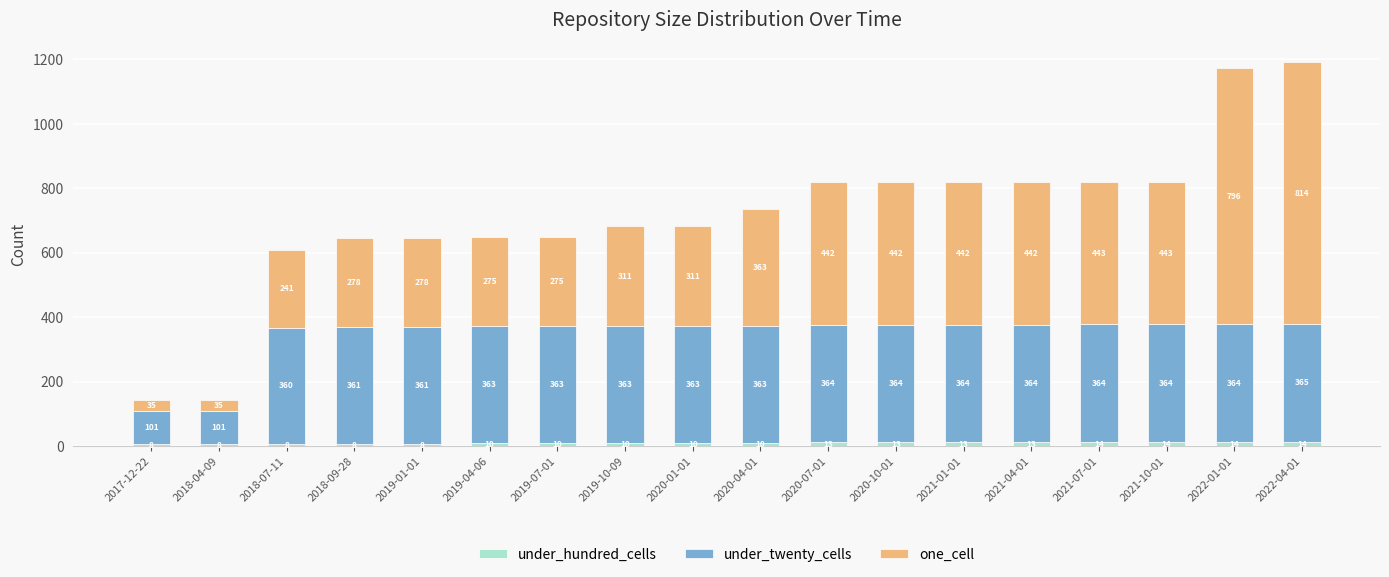

What is the minimum value for under_hundred_cells?

8